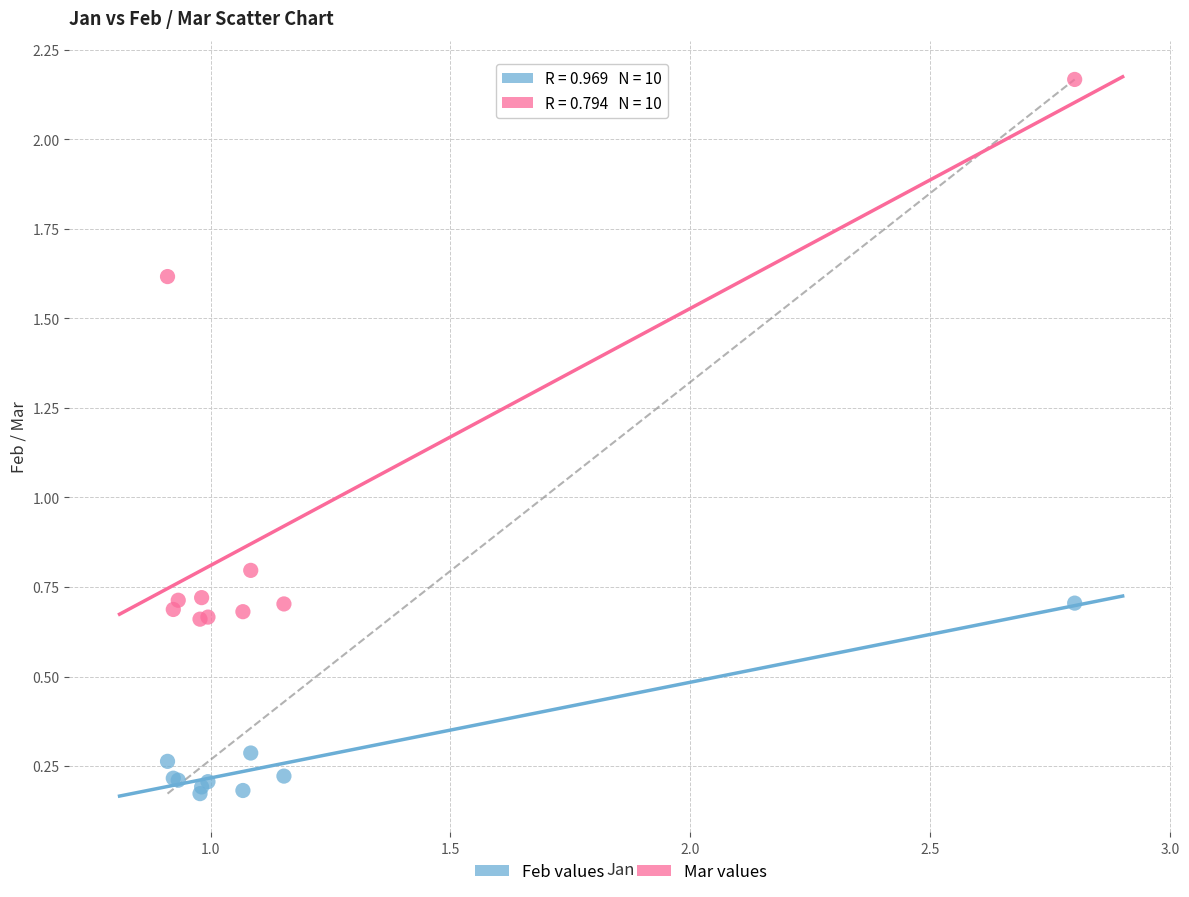

Across all series, what Y value is closest to 1?

0.8